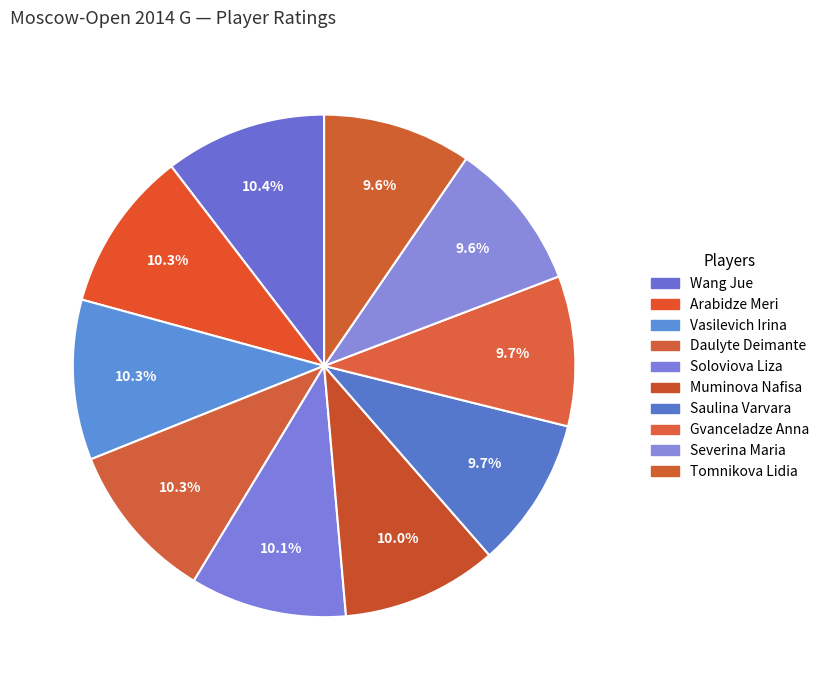

Does Soloviova Liza account for over 50% of the chart?

No